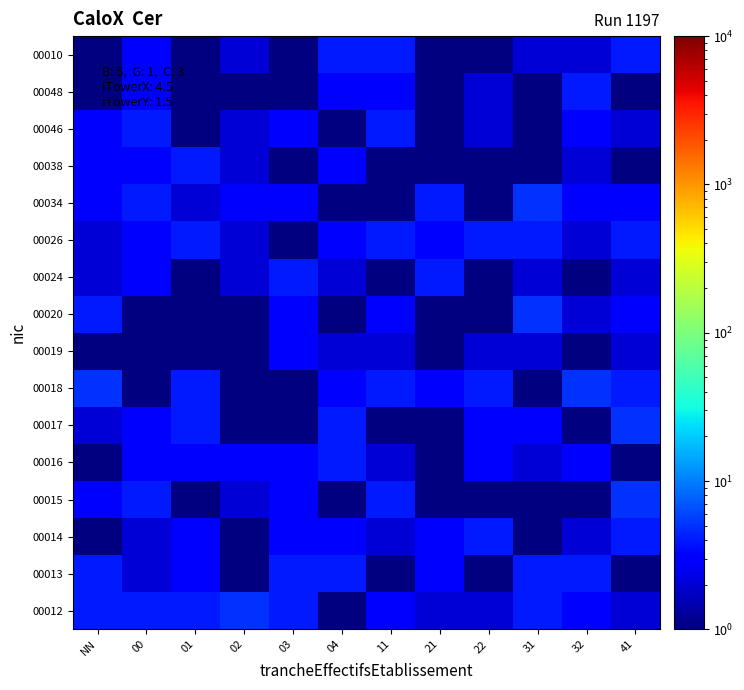

Reading right to left, what are all the values shown in this chart?

00012: 41=2.0	32=3.0	31=4.0	22=2.0	21=2.0	11=3.0	04=1.0	03=4.0	02=5.0	01=4.0	00=4.0	NN=4.0
00013: 41=0.1	32=4.0	31=4.0	22=1.0	21=3.0	11=0.1	04=4.0	03=4.0	02=1.0	01=3.0	00=2.0	NN=4.0
00014: 41=4.0	32=2.0	31=0.1	22=4.0	21=3.0	11=2.0	04=3.0	03=3.0	02=1.0	01=3.0	00=2.0	NN=0.1
00015: 41=5.0	32=1.0	31=0.1	22=1.0	21=1.0	11=4.0	04=1.0	03=3.0	02=2.0	01=0.1	00=4.0	NN=3.0
00016: 41=1.0	32=3.0	31=2.0	22=3.0	21=0.1	11=2.0	04=4.0	03=3.0	02=3.0	01=3.0	00=3.0	NN=1.0
00017: 41=5.0	32=0.1	31=3.0	22=3.0	21=1.0	11=1.0	04=4.0	03=1.0	02=1.0	01=4.0	00=3.0	NN=2.0
00018: 41=4.0	32=5.0	31=0.1	22=4.0	21=3.0	11=4.0	04=3.0	03=0.1	02=1.0	01=4.0	00=1.0	NN=5.0
00019: 41=2.0	32=0.1	31=2.0	22=2.0	21=1.0	11=2.0	04=2.0	03=3.0	02=0.1	01=0.1	00=1.0	NN=0.1
00020: 41=3.0	32=2.0	31=5.0	22=0.1	21=1.0	11=3.0	04=0.1	03=3.0	02=0.1	01=1.0	00=1.0	NN=4.0
00024: 41=2.0	32=0.1	31=2.0	22=1.0	21=4.0	11=0.1	04=2.0	03=4.0	02=2.0	01=0.1	00=3.0	NN=2.0
00026: 41=4.0	32=2.0	31=4.0	22=4.0	21=3.0	11=4.0	04=3.0	03=1.0	02=2.0	01=4.0	00=3.0	NN=2.0
00034: 41=3.0	32=3.0	31=5.0	22=0.1	21=4.0	11=1.0	04=1.0	03=3.0	02=3.0	01=2.0	00=4.0	NN=3.0
00038: 41=0.1	32=2.0	31=0.1	22=0.1	21=0.1	11=0.1	04=3.0	03=1.0	02=2.0	01=4.0	00=3.0	NN=3.0
00046: 41=2.0	32=3.0	31=1.0	22=2.0	21=0.1	11=4.0	04=0.1	03=3.0	02=2.0	01=0.1	00=4.0	NN=3.0
00048: 41=0.1	32=4.0	31=0.1	22=2.0	21=1.0	11=3.0	04=3.0	03=1.0	02=0.1	01=0.1	00=3.0	NN=1.0
00010: 41=4.0	32=2.0	31=2.0	22=0.1	21=1.0	11=4.0	04=4.0	03=1.0	02=2.0	01=0.1	00=3.0	NN=0.1